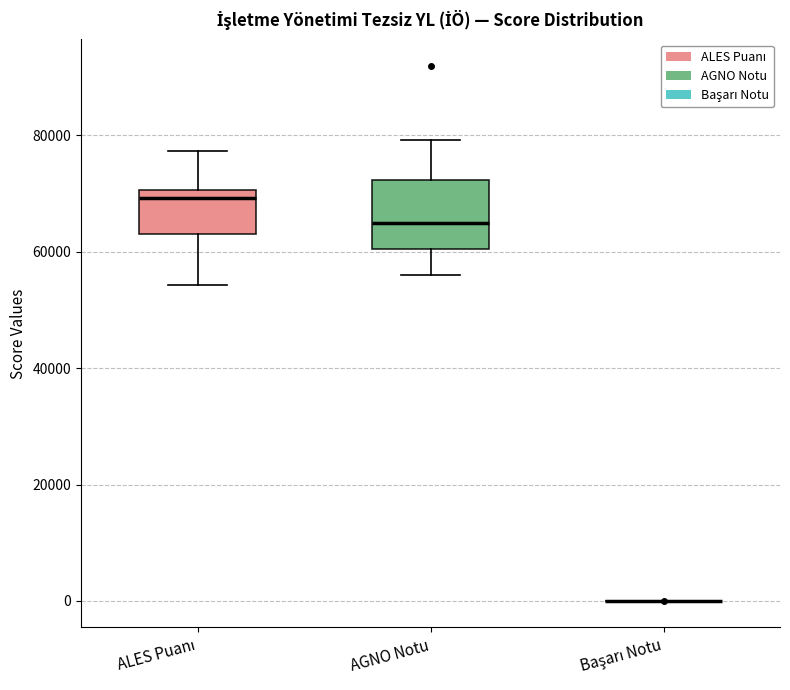

Reading left to right, transcribe this box plot: for each box, give where its median line is, the range the box spans, and where its two whiskers end, as read against the y-axis. The values are not printed on the chart, so give them approximately, as read against the axis.

ALES Puanı: median 70000 (just below the box's upper edge), box 64000 to 70000, whiskers 54000 to 78000
AGNO Notu: median 64000, box 60000 to 72000, whiskers 56000 to 80000
Başarı Notu: box collapsed to a line at 0, whiskers 0 to 0